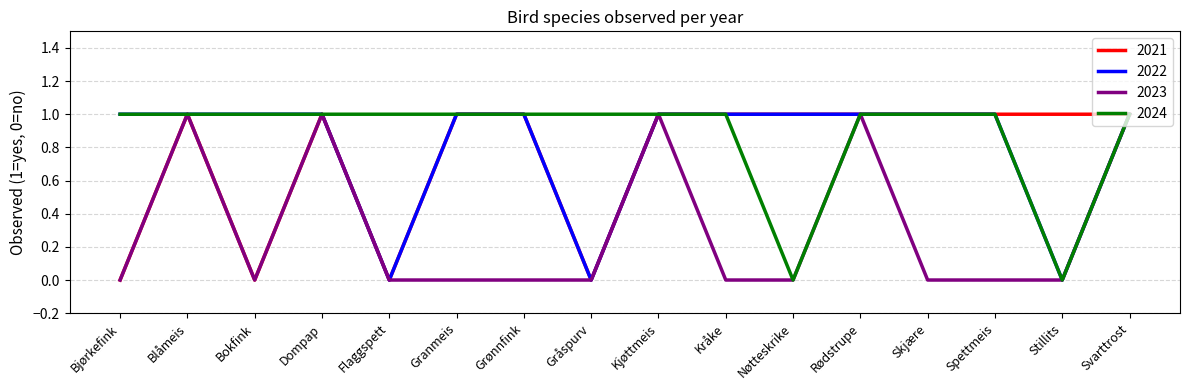

How many lines are shown in the chart?

4